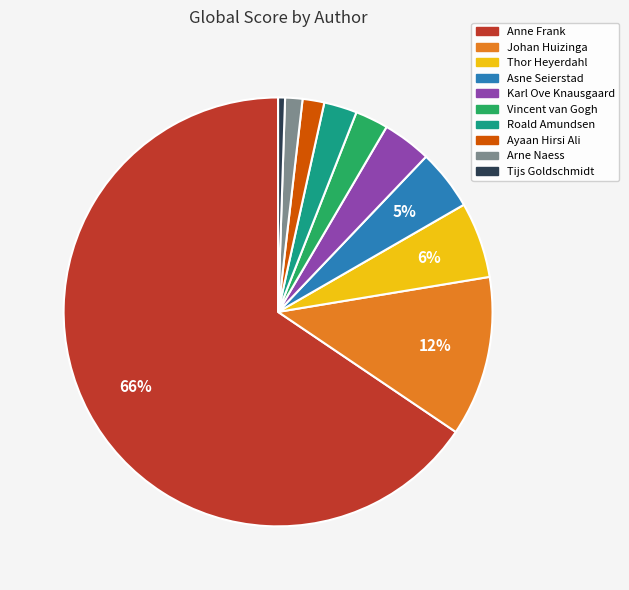

To the nearest percent, what is the average slice percentage?

10%